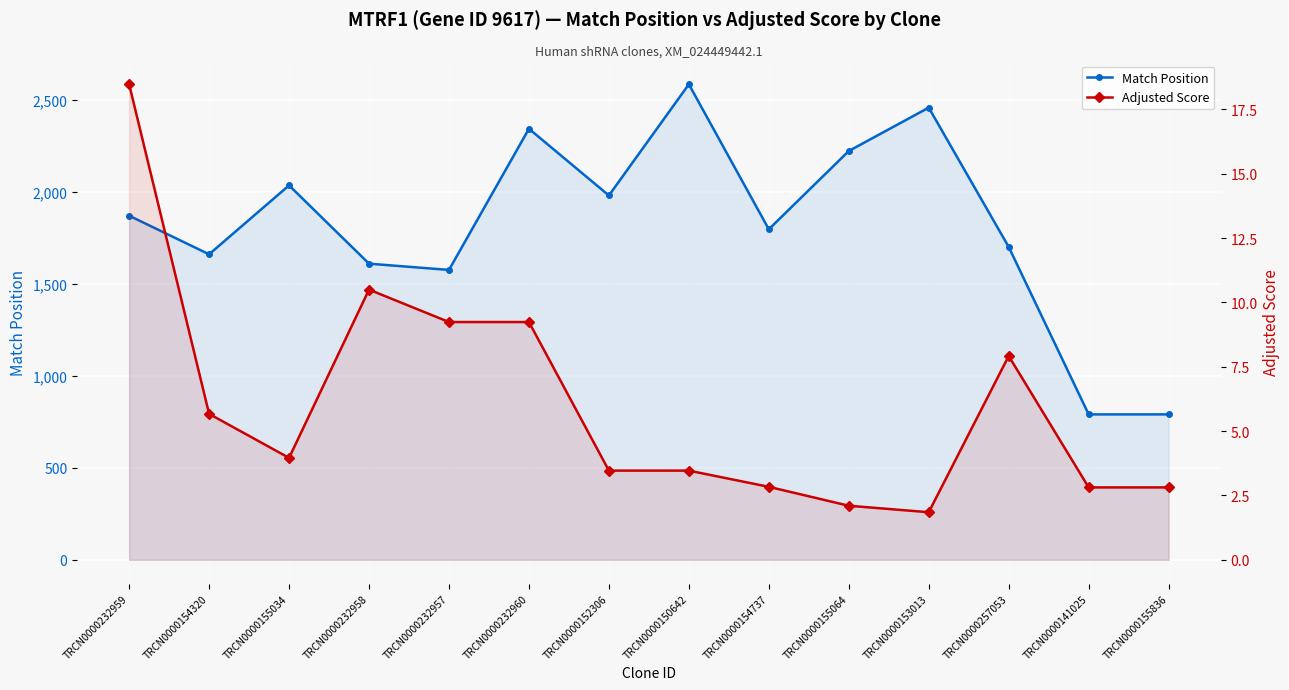

What are all the series names shown in the legend?

Match Position, Adjusted Score